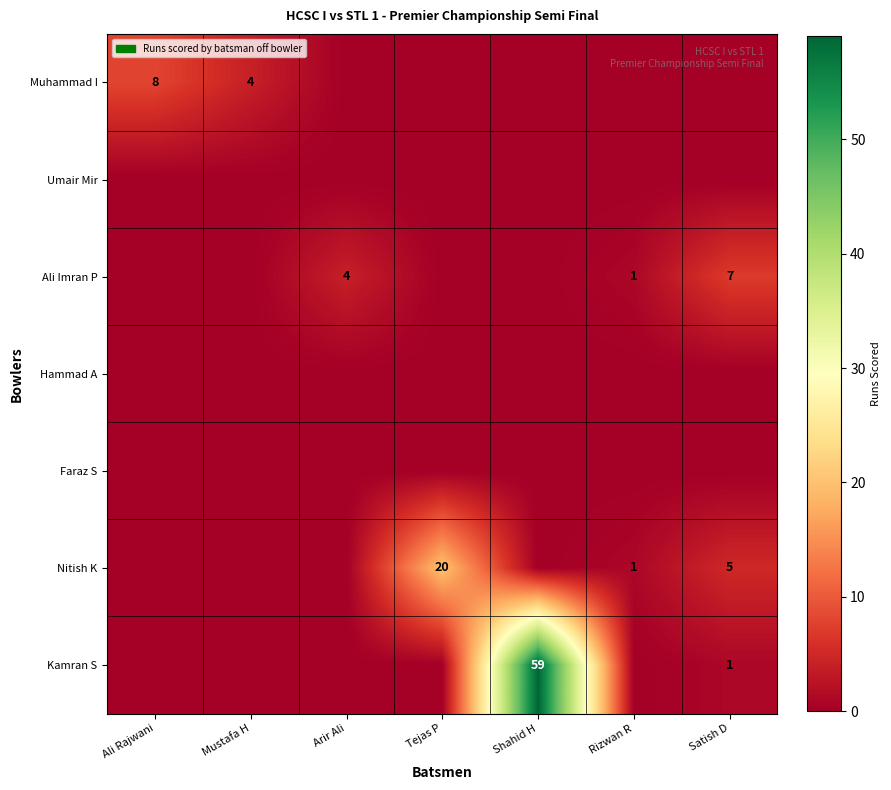

The Kamran S series shows 59 at Shahid H. True or false?

True